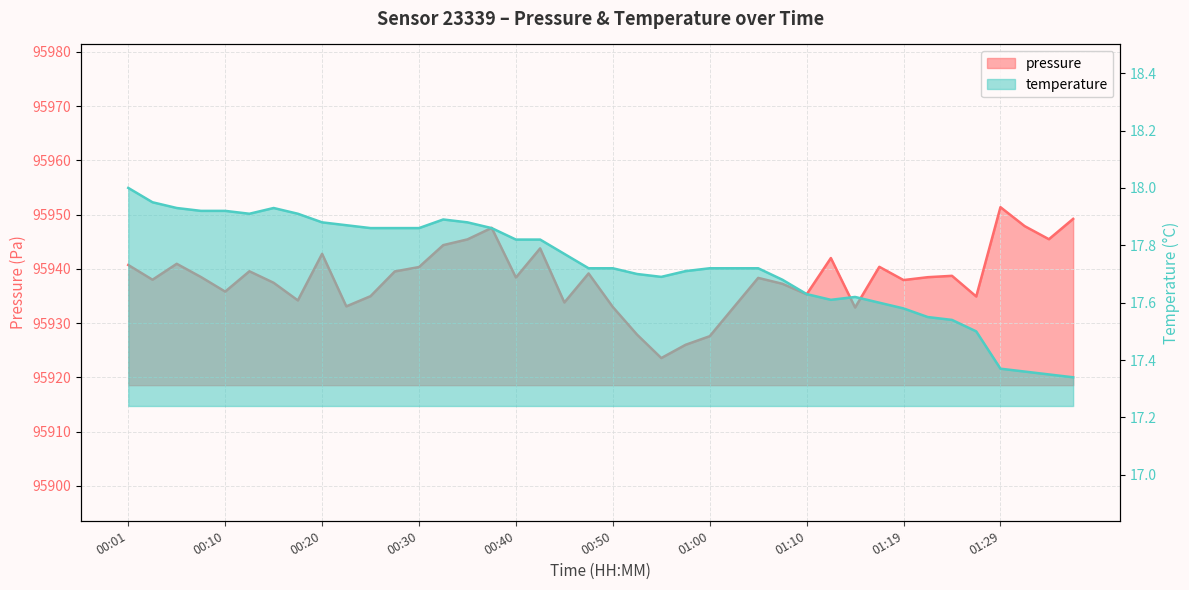

Where is pressure nearest to the value 95937?

01:07